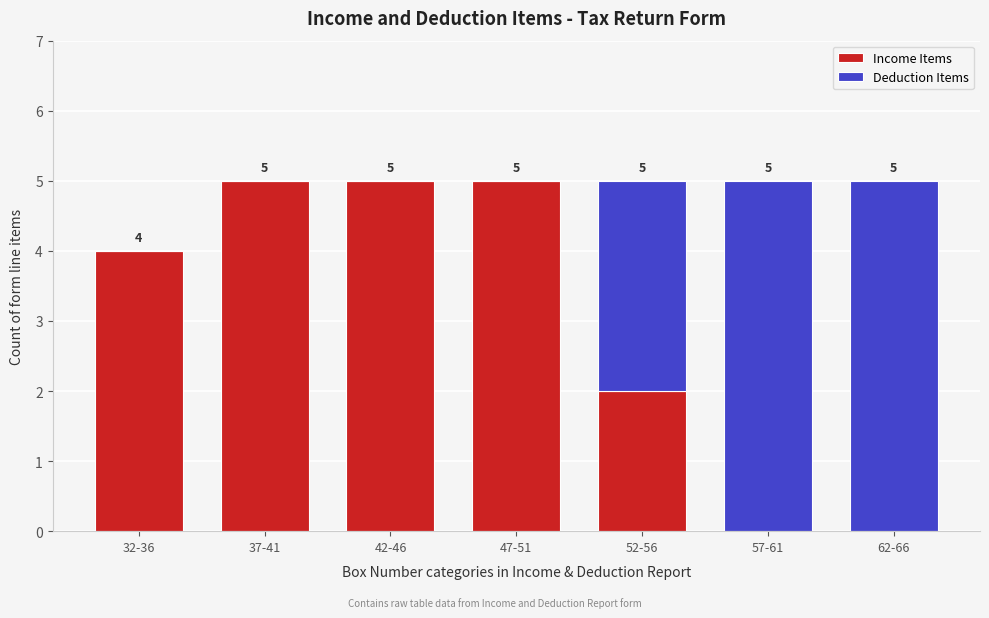

Reading left to right, list the values for the Income Items series.

32-36=4	37-41=5	42-46=5	47-51=5	52-56=2	57-61=0	62-66=0